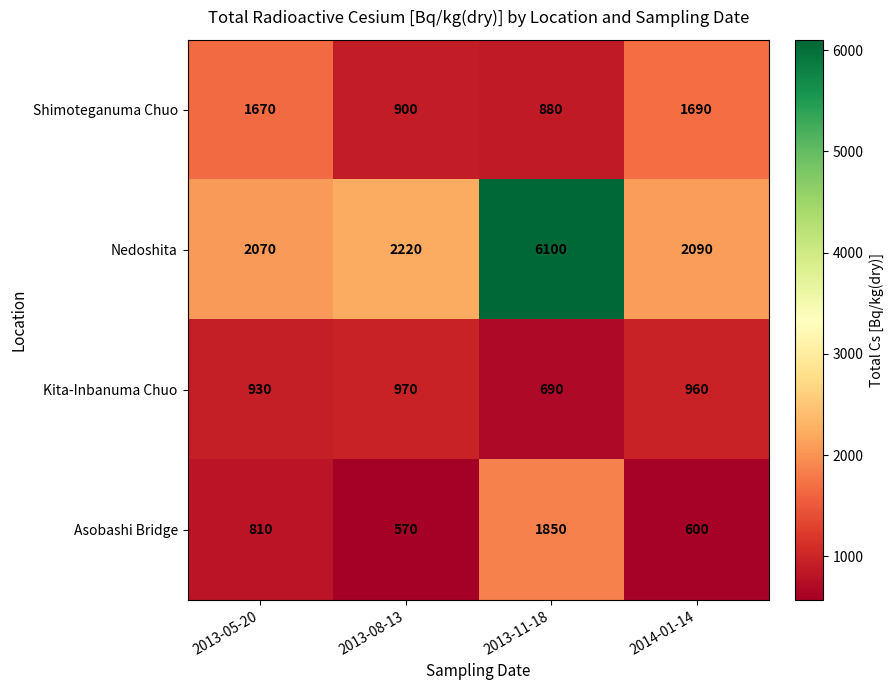

What is the difference between the highest and lowest values at 2013-05-20?

1260